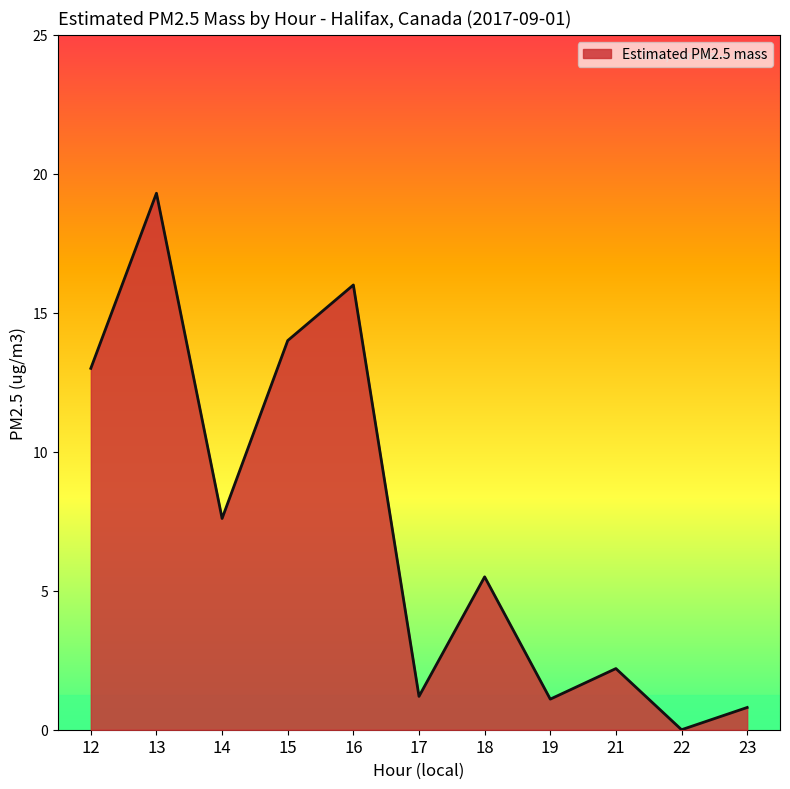

What is the ratio of the value at 14 to the value at 16?

0.5